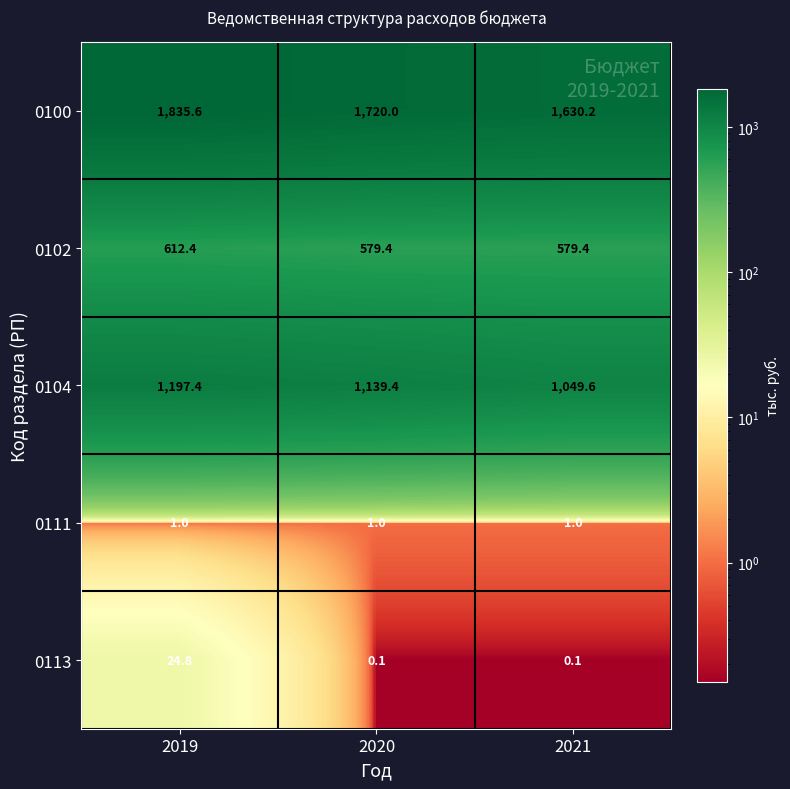

Reading right to left, extract all data points from this chart.

0100: 2021=1630.2	2020=1720.0	2019=1835.6
0102: 2021=579.4	2020=579.4	2019=612.4
0104: 2021=1049.6	2020=1139.4	2019=1197.4
0111: 2021=1.0	2020=1.0	2019=1.0
0113: 2021=0.1	2020=0.1	2019=24.8